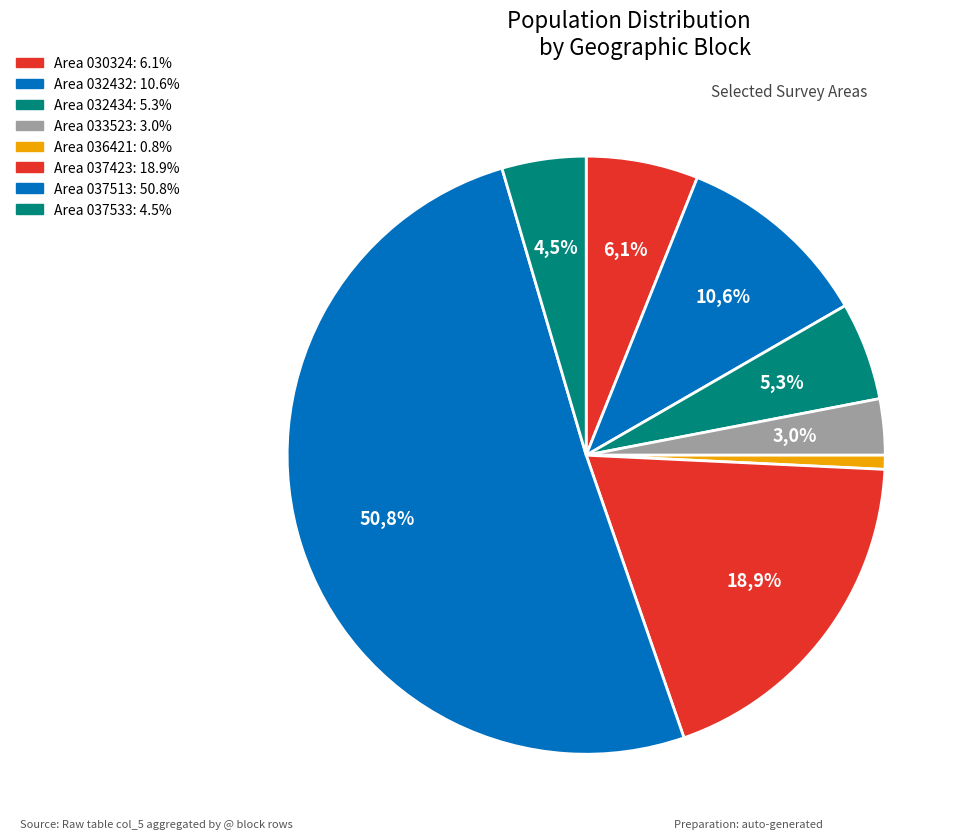

Is it true that 6541037424 is 6% of the pie?

True